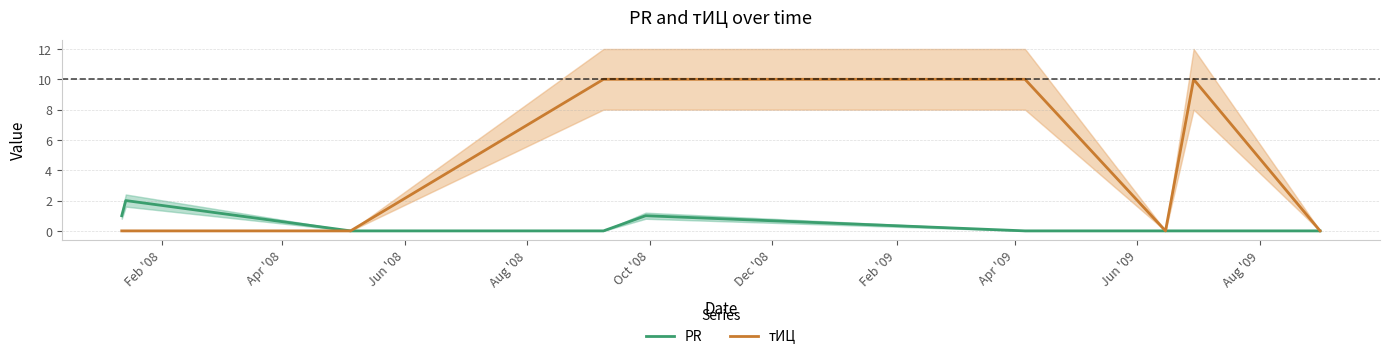

What is the label of the 4th point from the left?

Aug '08